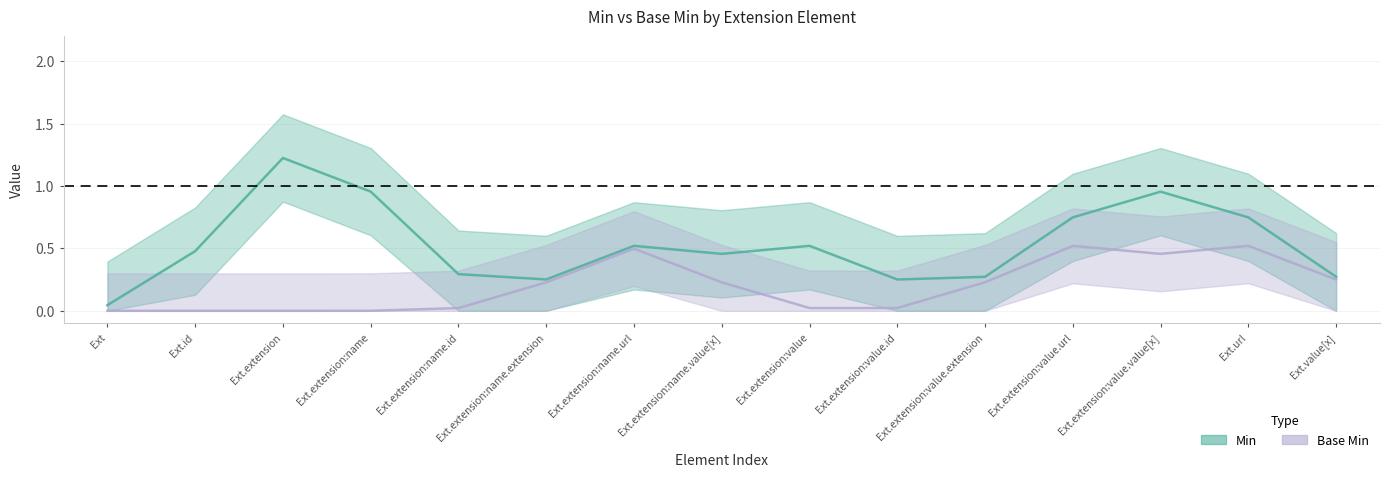

Does the chart have visible grid lines?

Yes